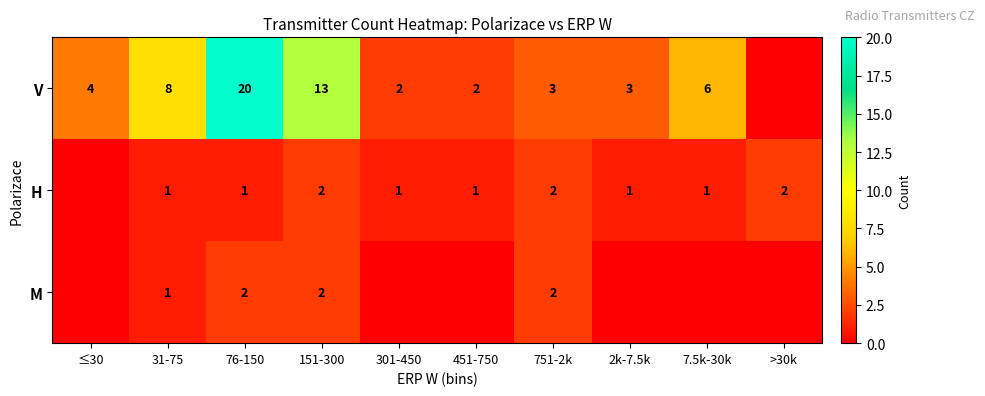

What is the spread (max minus min) of values at 151-300?

11